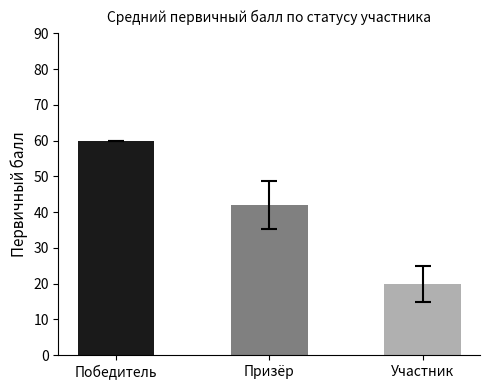

Reading left to right, what are all the values shown in this chart?

Победитель=60.0	Призёр=42.0	Участник=19.9